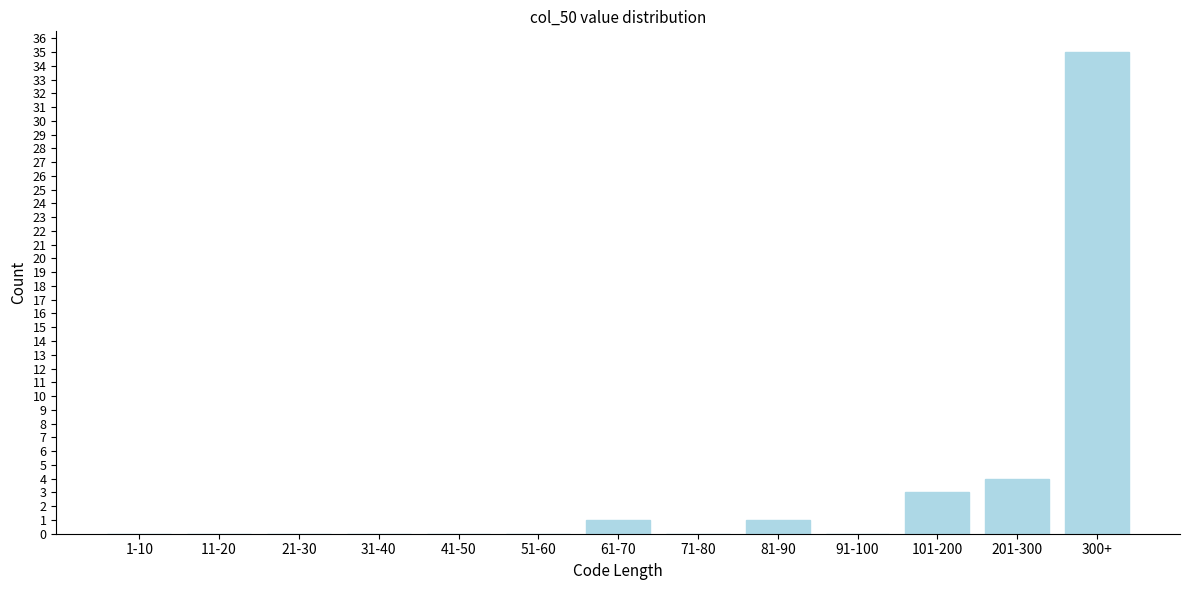

Reading left to right, extract all data points from this chart.

1-10=0	11-20=0	21-30=0	31-40=0	41-50=0	51-60=0	61-70=1	71-80=0	81-90=1	91-100=0	101-200=3	201-300=4	300+=35